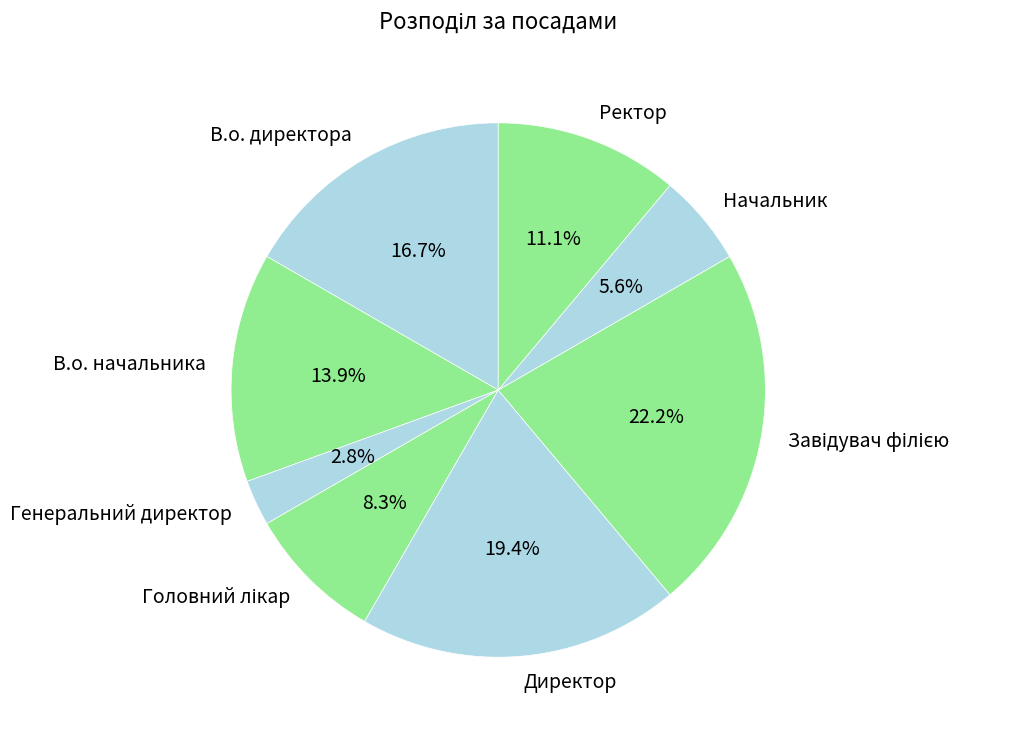

To the nearest percent, what percentage of the pie is В.о. директора?

17%